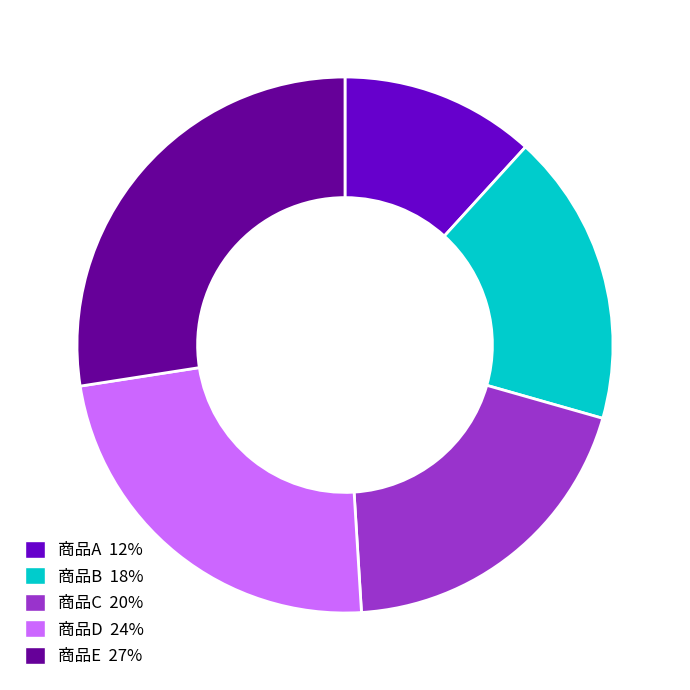

Is it true that 商品D is 24% of the pie?

True